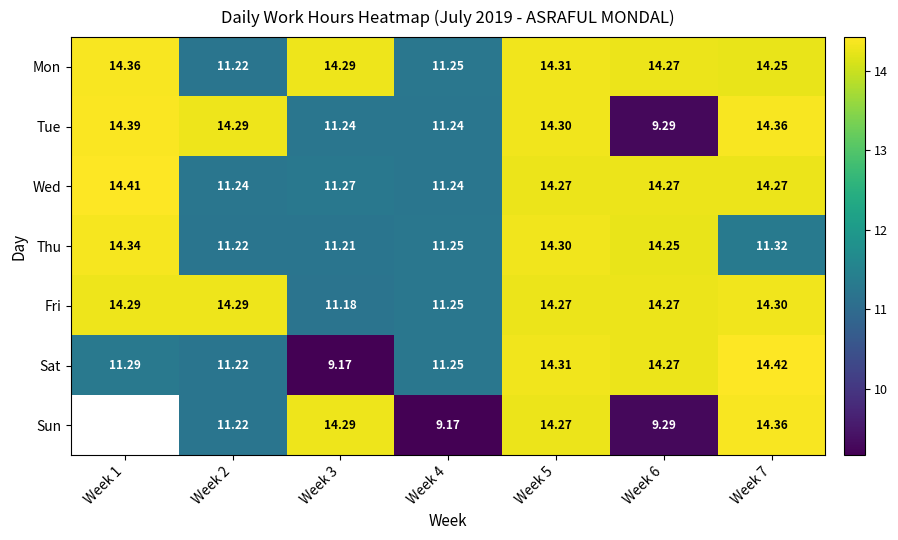

Is the value of Sat at Week 4 greater than the value of Fri at Week 6?

No